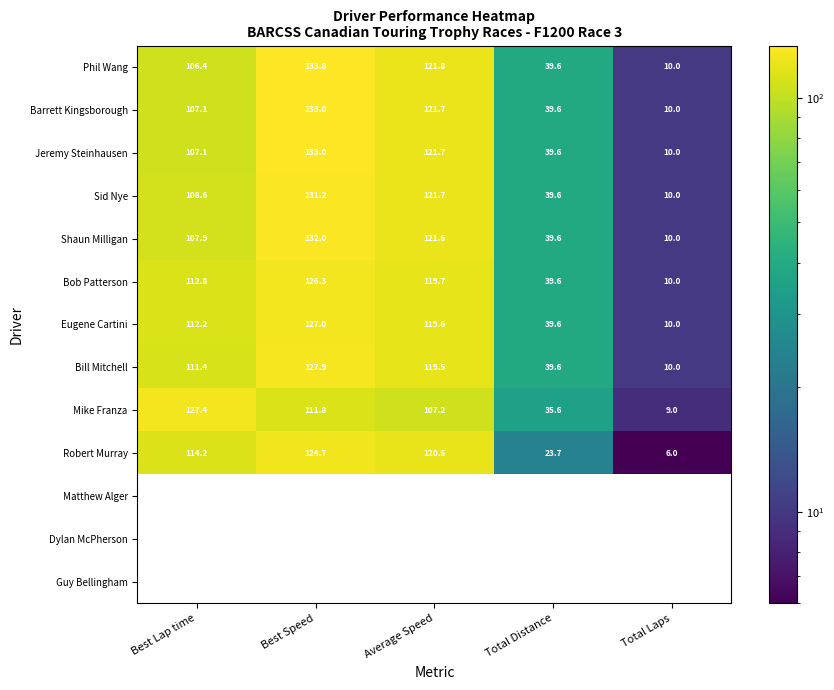

How many data points does each series have?

5